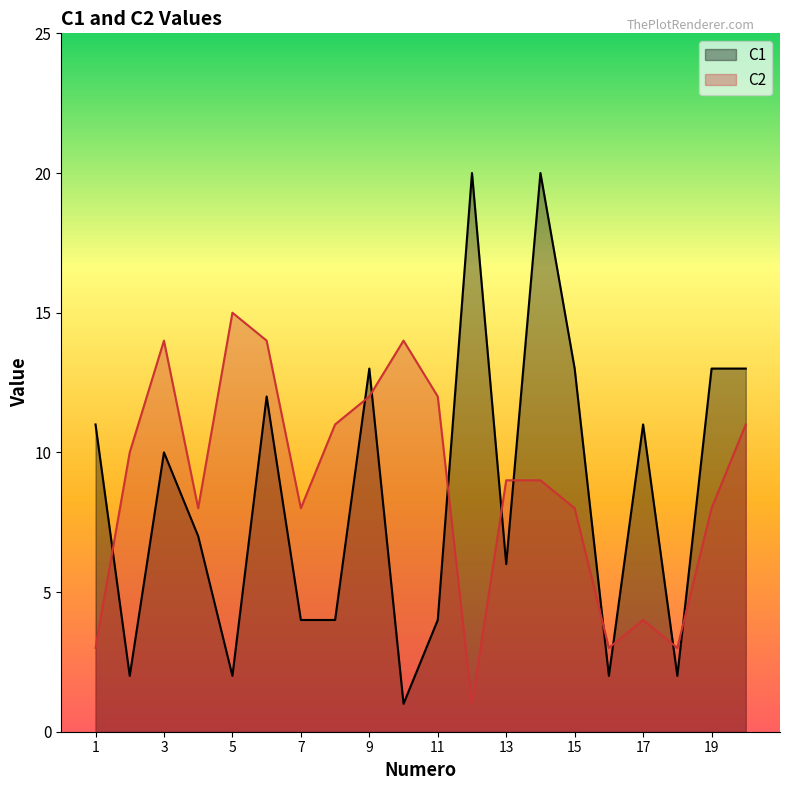

The value of C2 at 14 is 13. True or false?

False